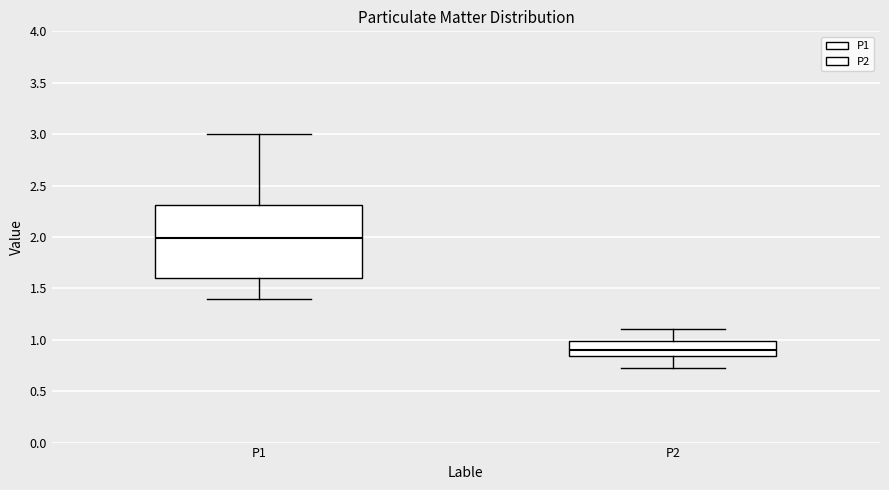

Reading left to right, transcribe this box plot: for each box, give where its median line is, the range the box spans, and where its two whiskers end, as read against the y-axis. The values are not printed on the chart, so give them approximately, as read against the axis.

P1: median 2.00, box 1.60 to 2.30, whiskers 1.40 to 3.00
P2: median 0.90, box 0.85 to 1.00, whiskers 0.75 to 1.10